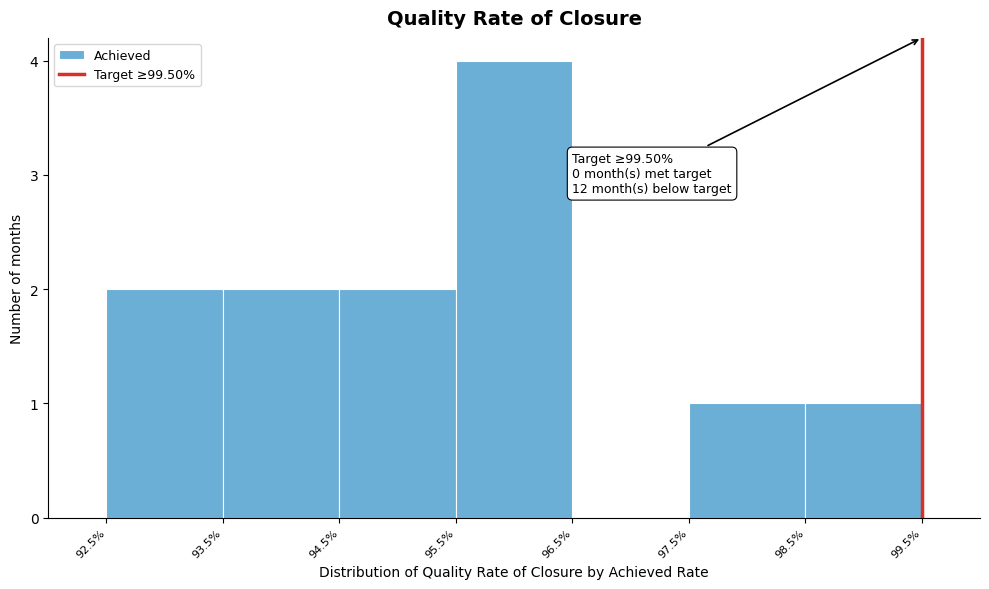

Reading right to left, transcribe all the data shown in this chart.

98.5%=1	97.5%=1	96.5%=0	95.5%=4	94.5%=2	93.5%=2	92.5%=2